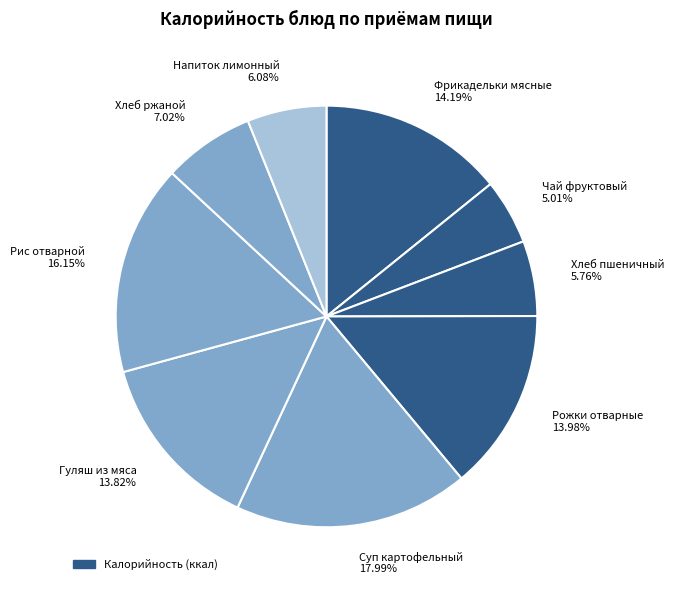

What is the ratio of the value at Хлеб ржаной 7.02% to the value at Гуляш из мяса 13.82%?

0.5